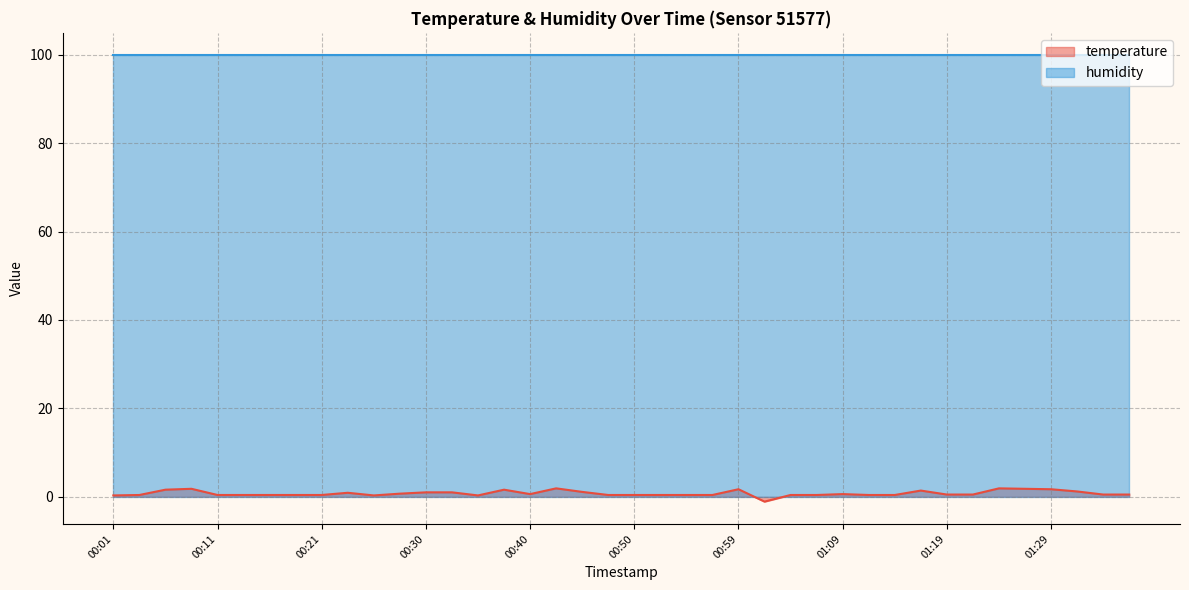

What is the difference between the maximum and second lowest values?

1.6